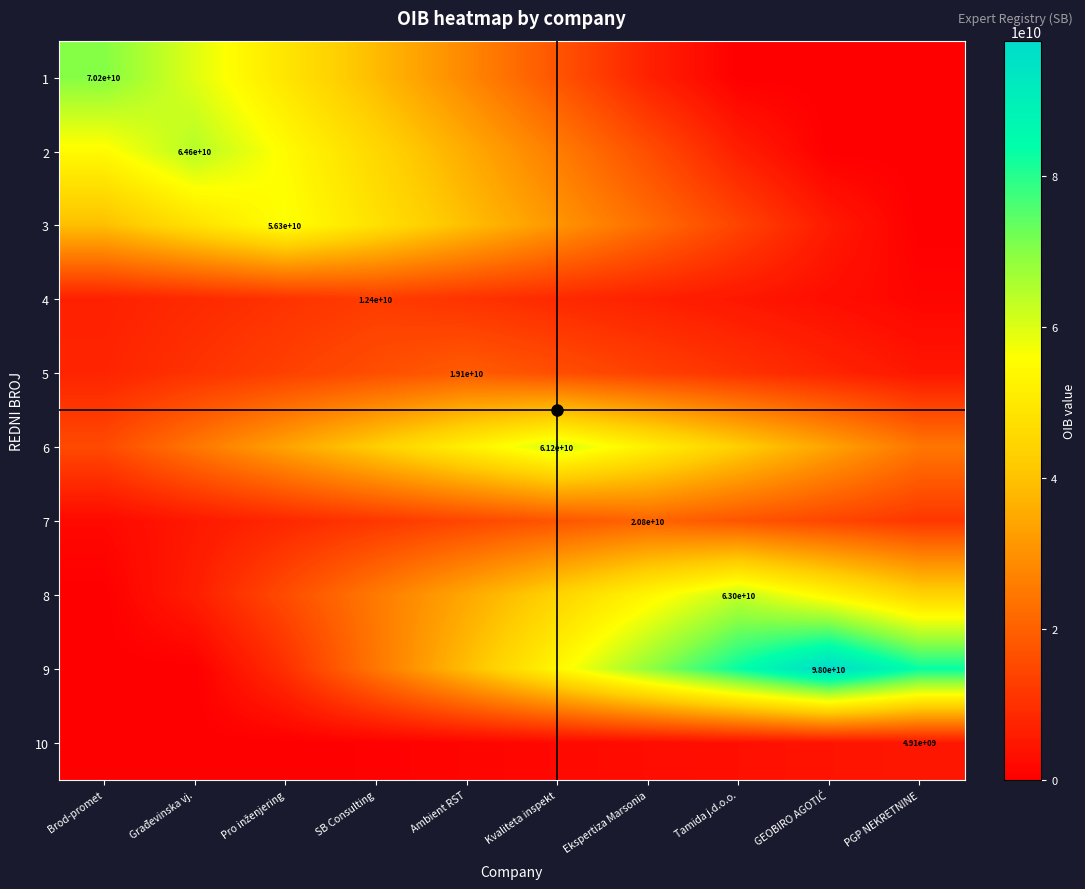

Rank the series by their maximum value, from lowest to highest.

10, 4, 5, 7, 3, 6, 8, 2, 1, 9